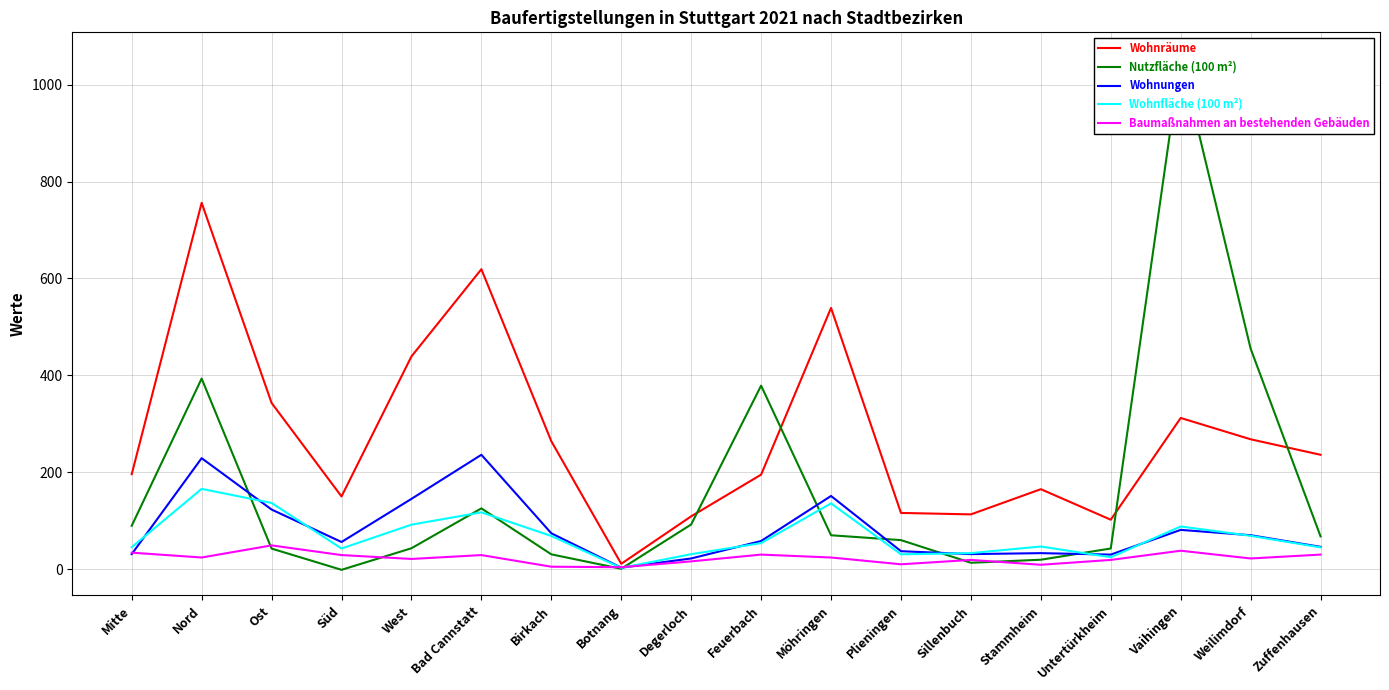

Where is Baumaßnahmen an bestehenden Gebäuden nearest to the value 26?

Nord